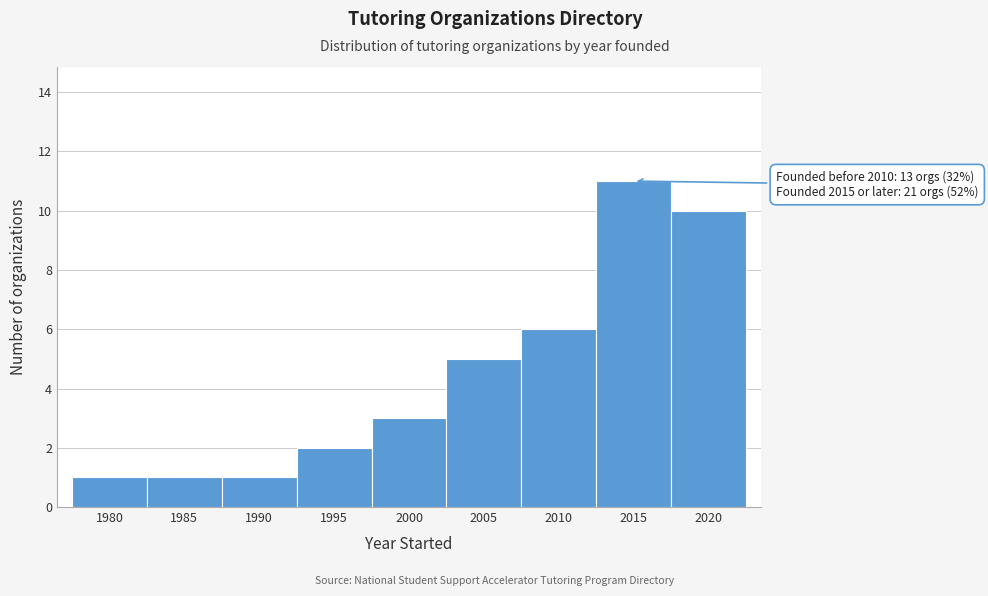

Reading right to left, extract all data points from this chart.

10	11	6	5	3	2	1	1	1